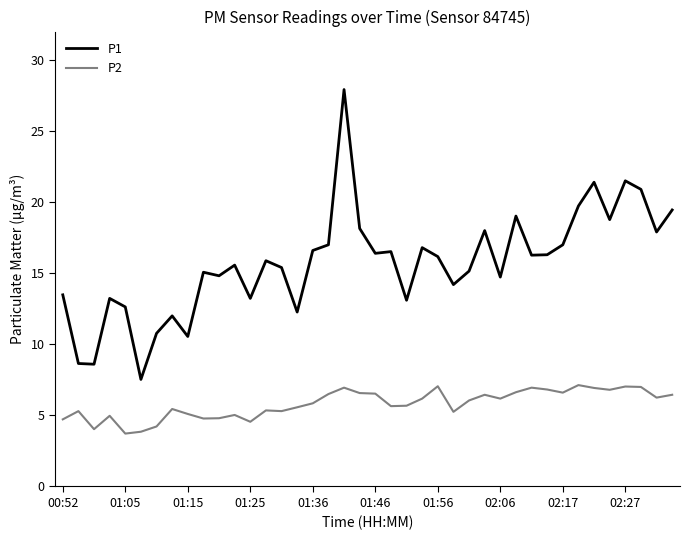

What is the maximum value shown in the chart?

27.9